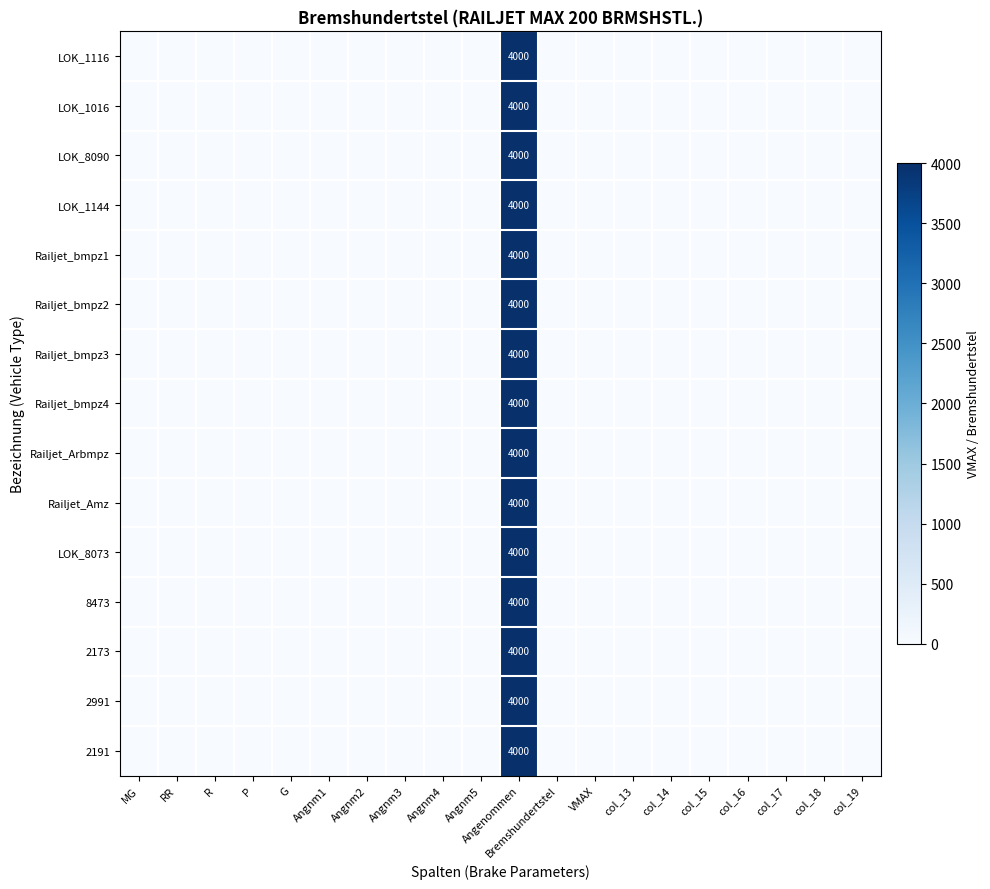

What is the total value across all series at Angenommen?

60000